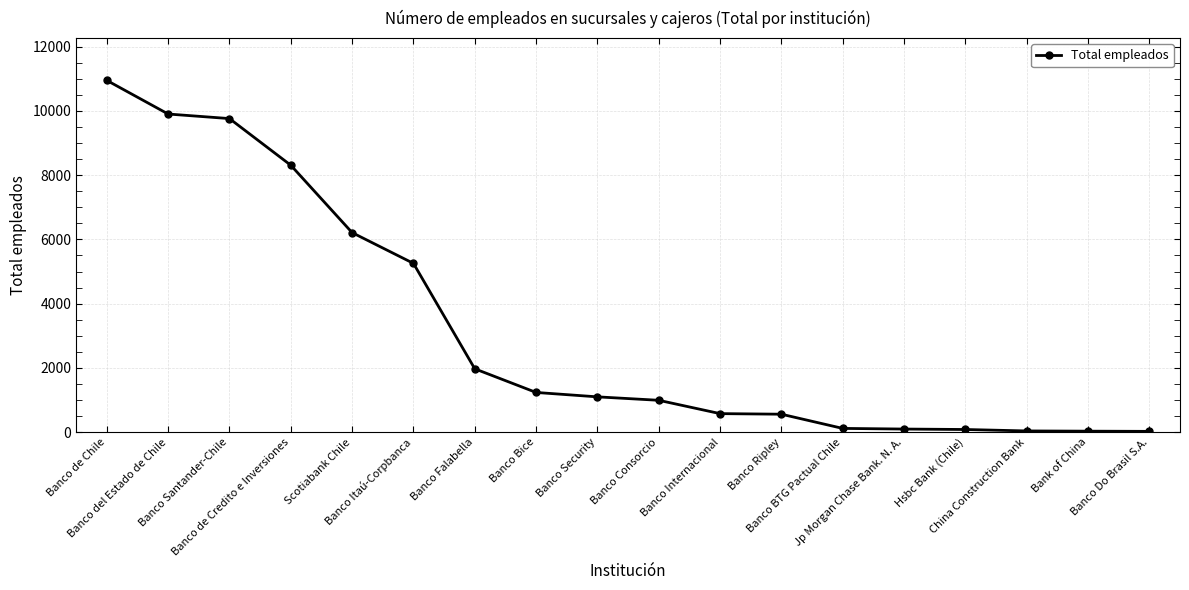

What is the difference between the second highest and minimum values?

9876